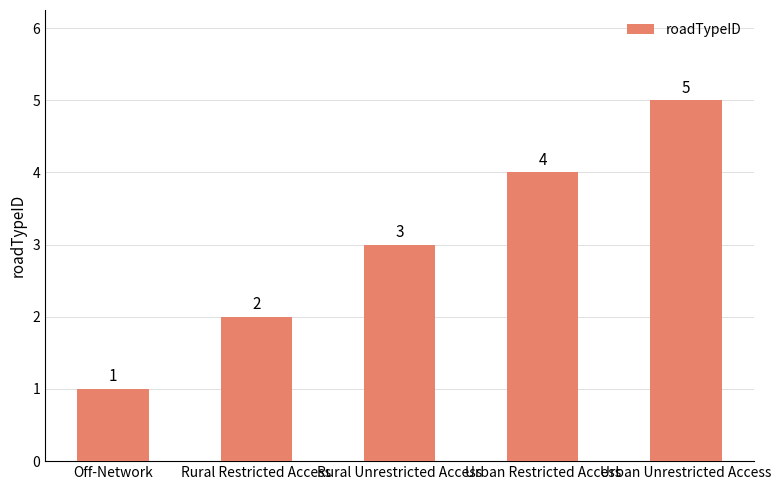

What is the approximate value at Urban Unrestricted Access?

5